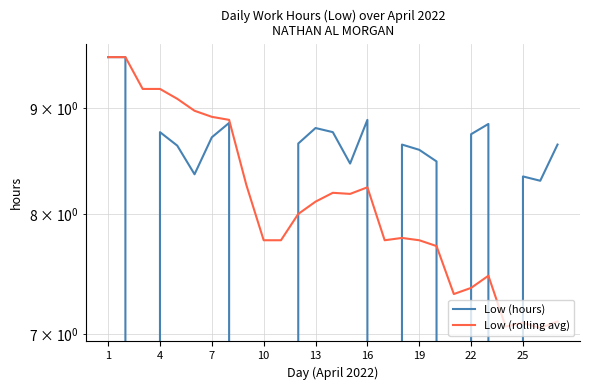

The Low (hours) series shows 2.2 at 22. True or false?

False